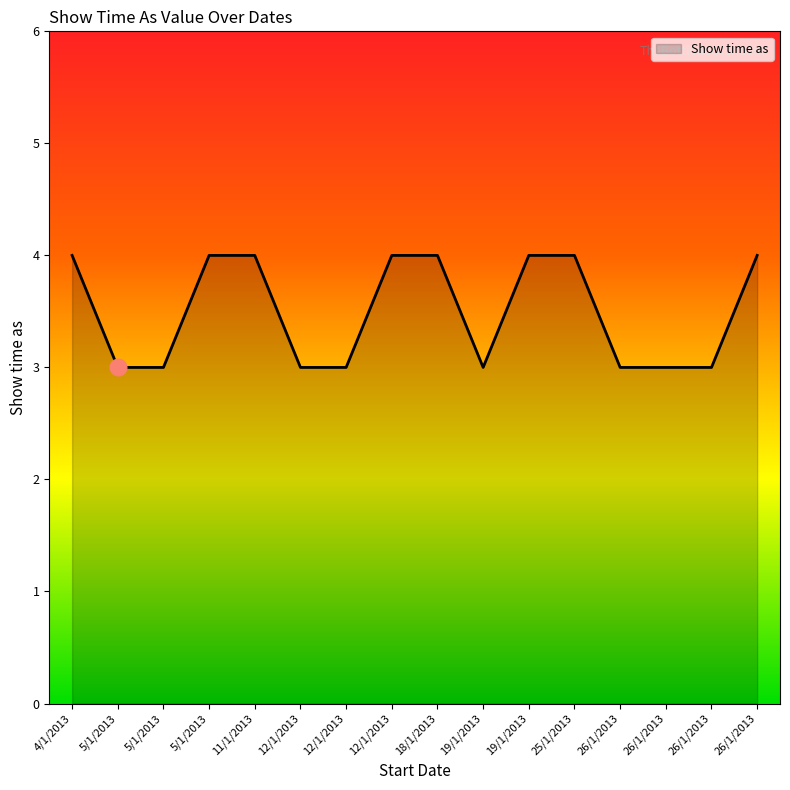

How many lines are shown in the chart?

1